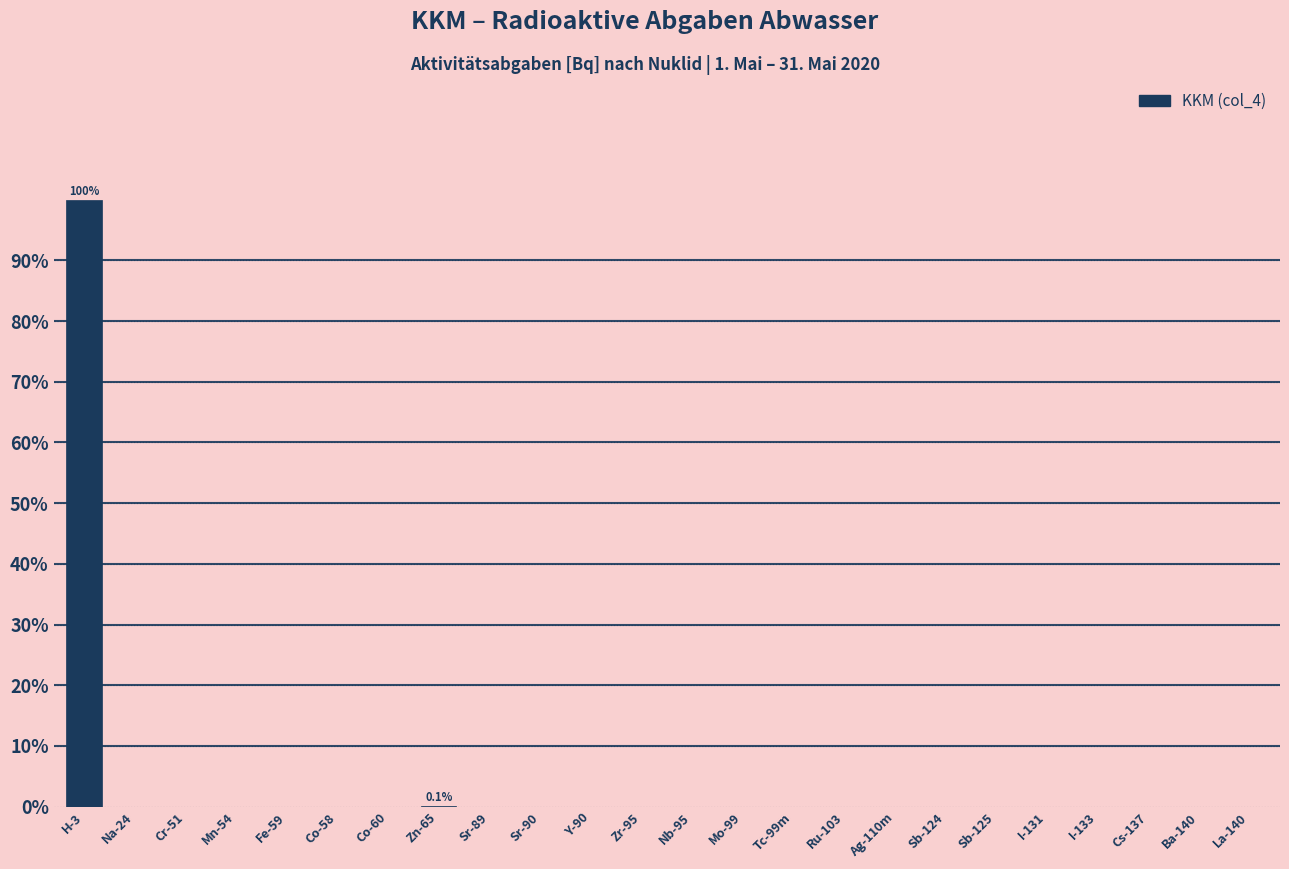

The chart shows a value of -65.0 at Zr-95. True or false?

False